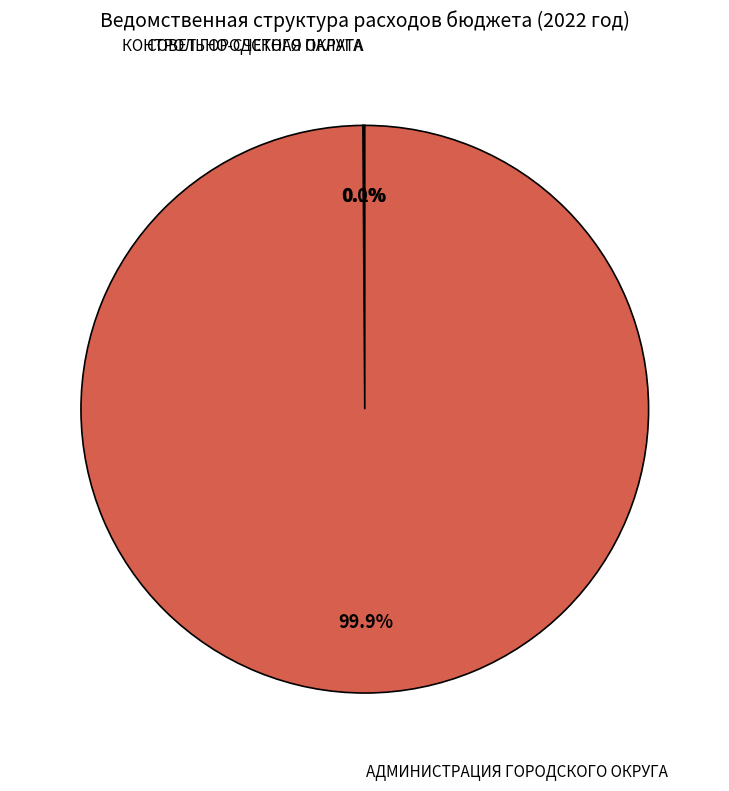

Which slice is the largest?

АДМИНИСТРАЦИЯ ГОРОДСКОГО ОКРУГА